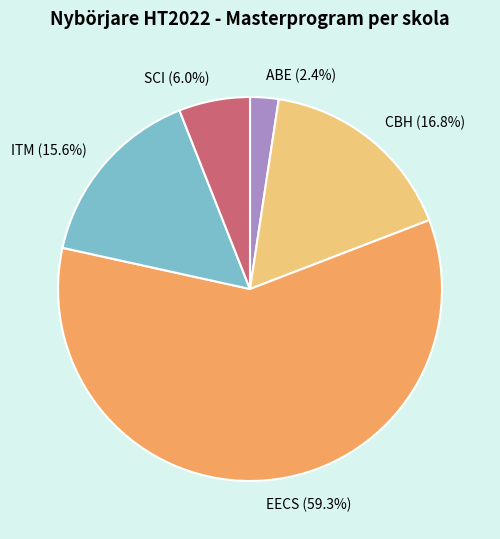

How many segments does this pie chart have?

5